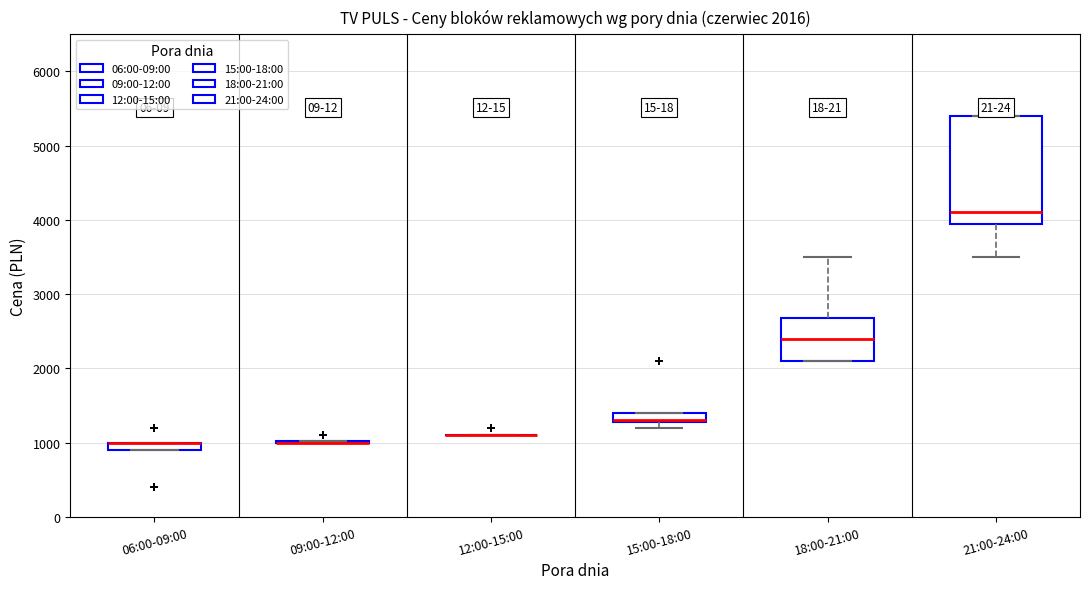

Comparing the boxes themselves (not the whiskers), which one is the tallest?

21:00-24:00